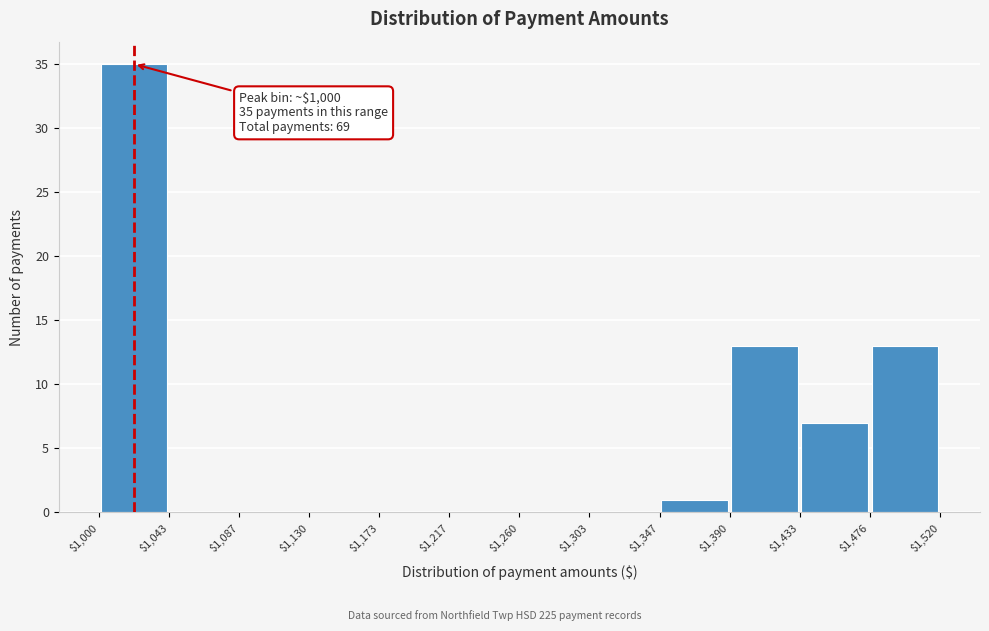

Which range on the x-axis has the tallest bar?

$1,000 to $1,043